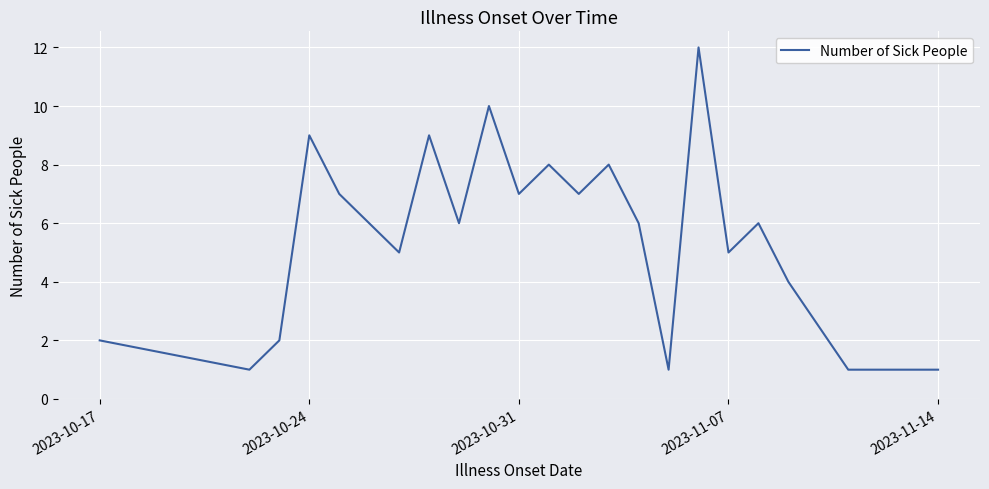

What is the difference between the maximum and minimum values?

11